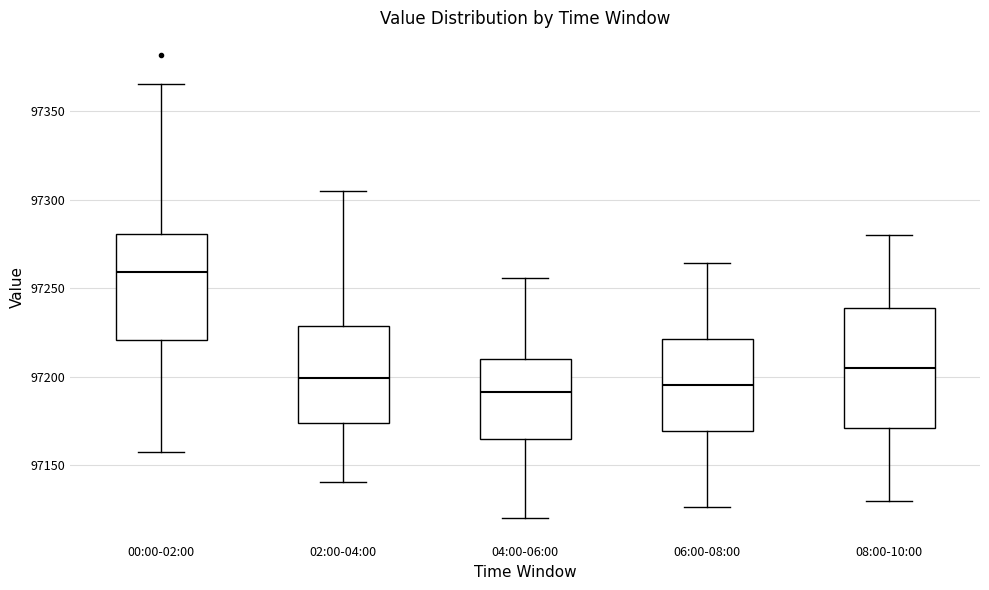

Which box is the tallest, from its lower edge to its upper edge?

08:00-10:00